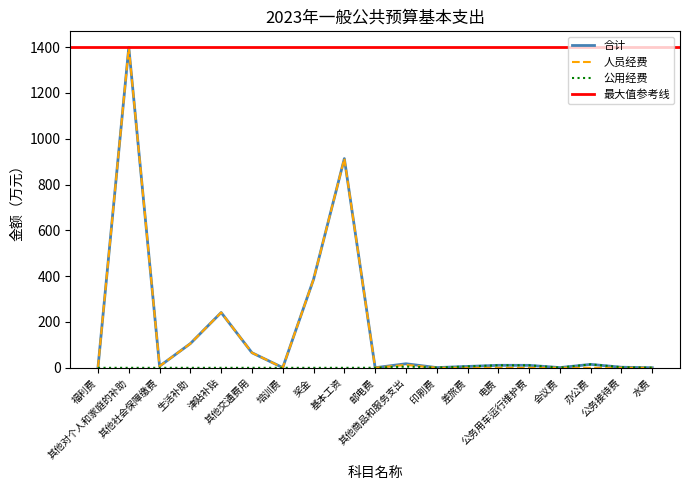

In 公用经费, how many points are lower than both neighbors (excluding endpoints)?

2